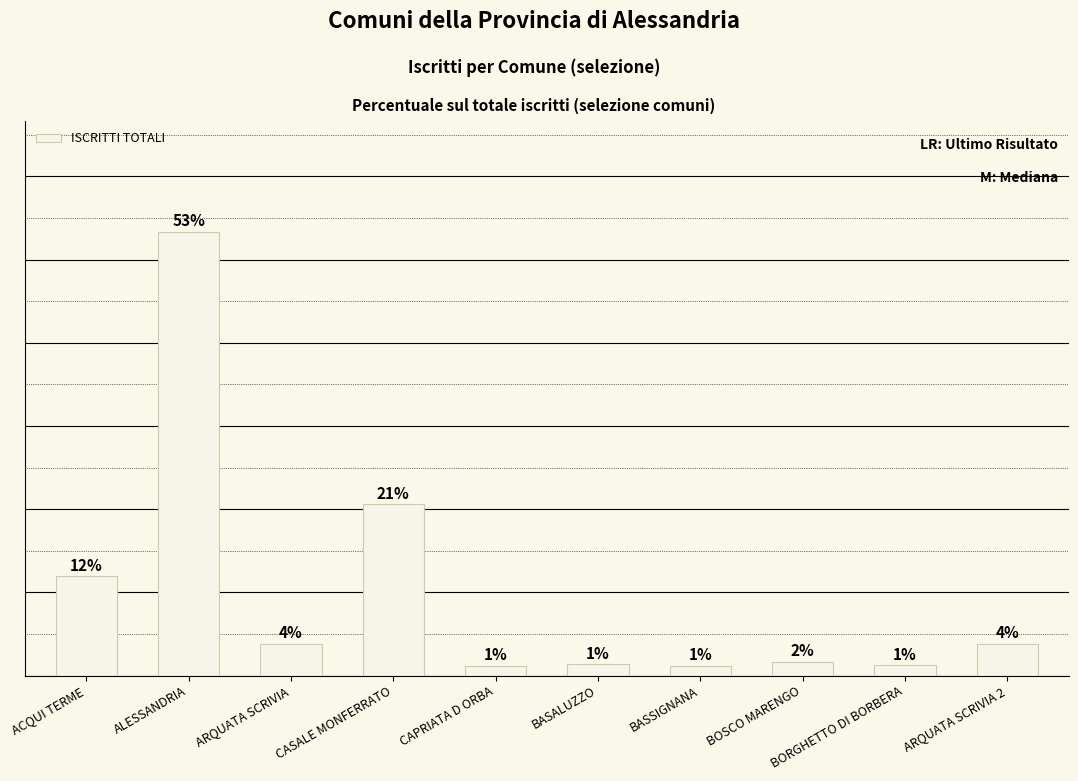

Does the chart contain any negative values?

No